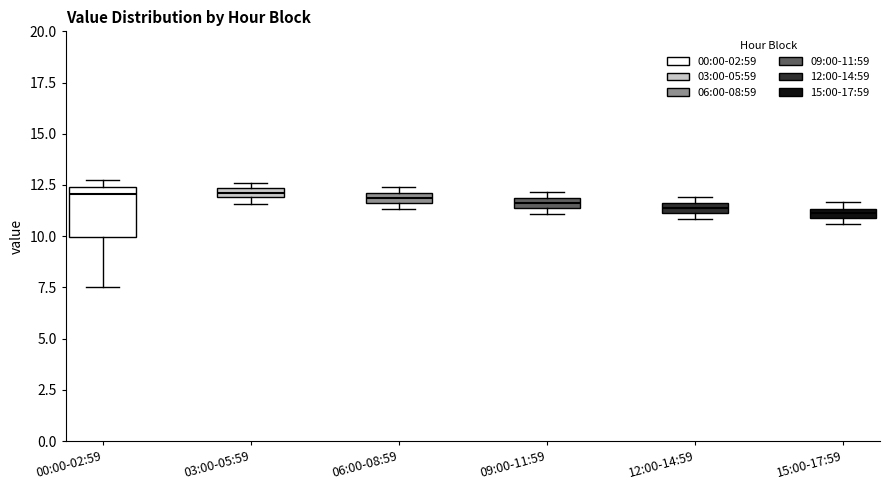

Where is the lower edge of the box for 12:00-14:59 on the y-axis? The values are not printed on the chart, so give them approximately, as read against the axis.

11.0